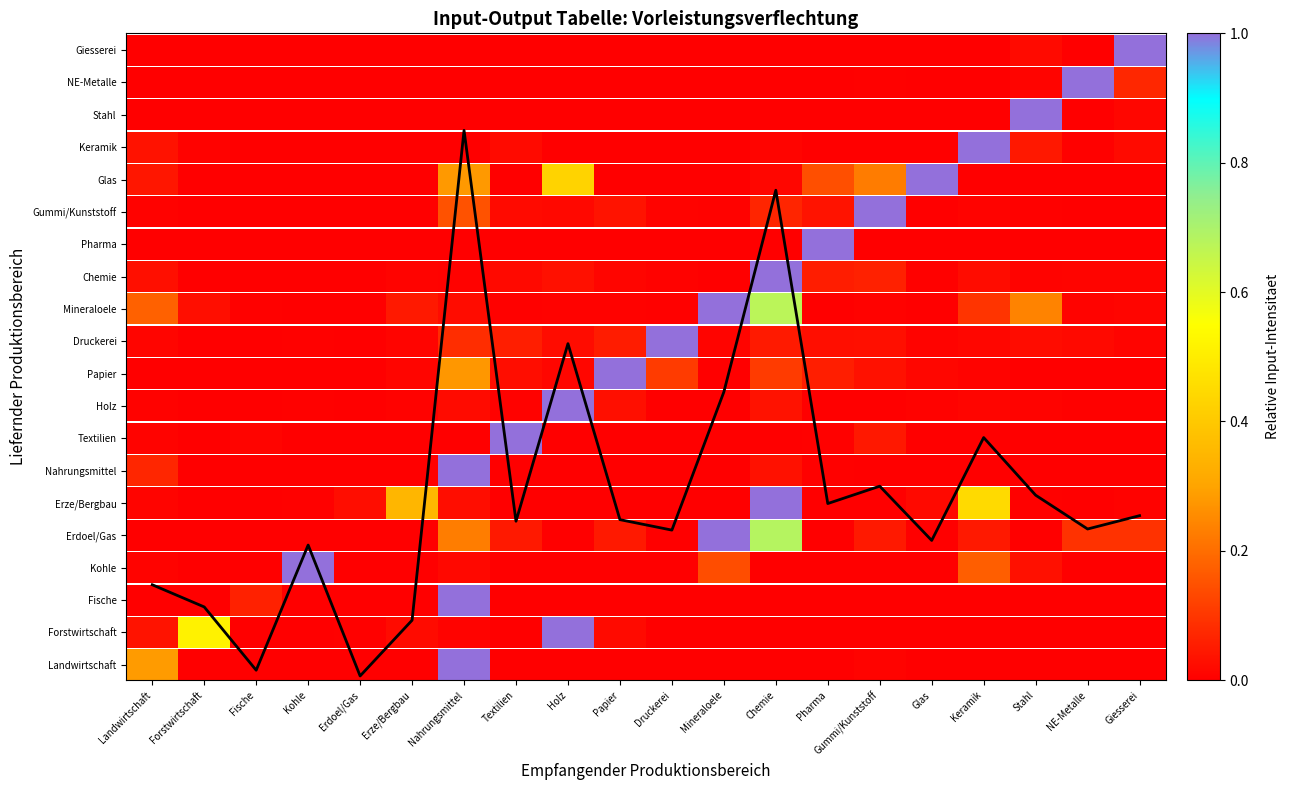

Reading left to right, what are all the values shown in this chart?

1476.1	1133.4	155.3	2090.0	66.4	927.9	8500.0	2458.2	5203.1	2482.8	2321.0	4456.3	7574.7	2731.6	3000.0	2161.3	3751.3	2860.8	2338.1	2544.5